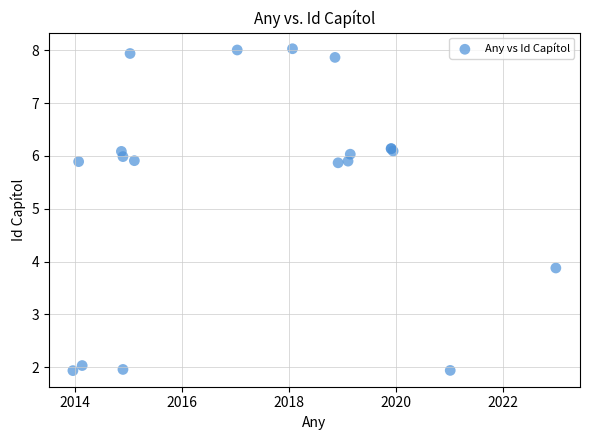

What Y value in the scatter plot is closest to 4?

3.9